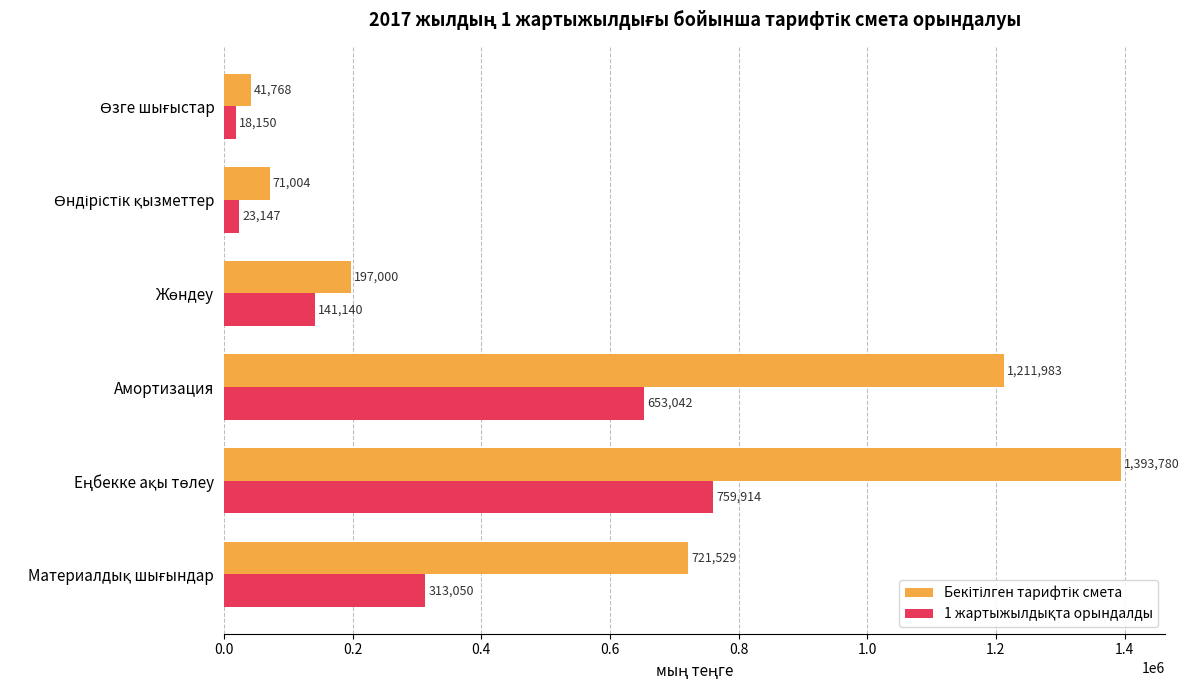

What is the minimum value shown in the chart?

18150.1